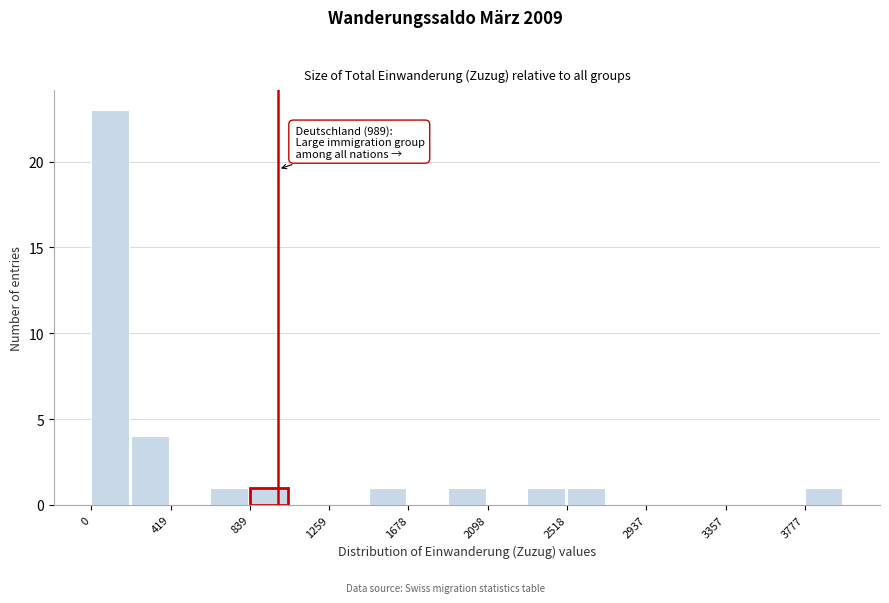

Which range on the x-axis has the tallest bar?

0 to 200